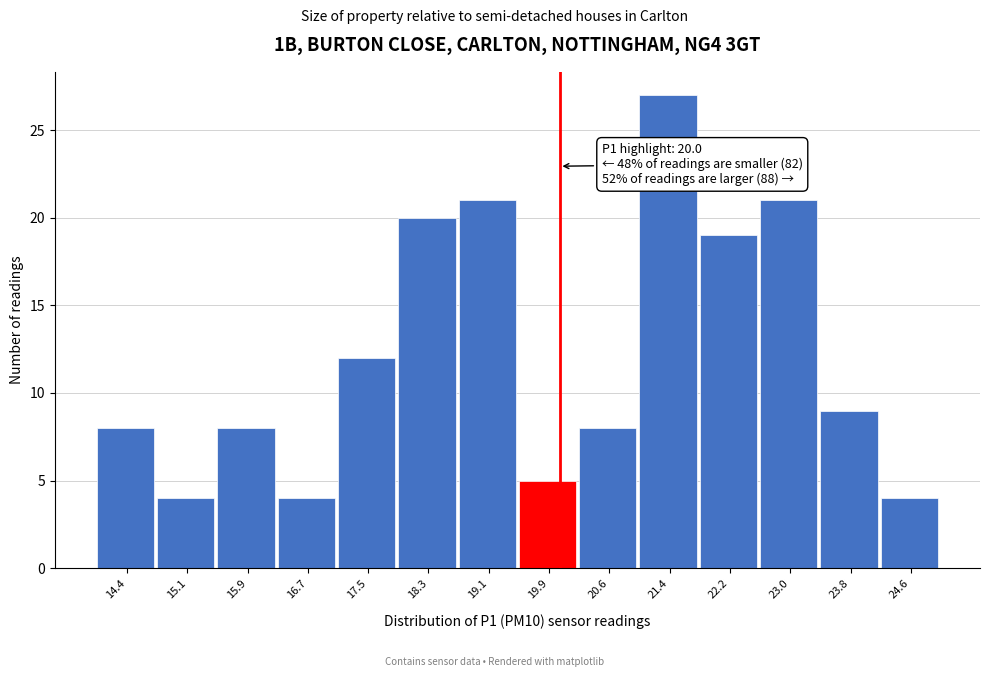

Which range on the x-axis has the tallest bar?

21.0 to 21.8